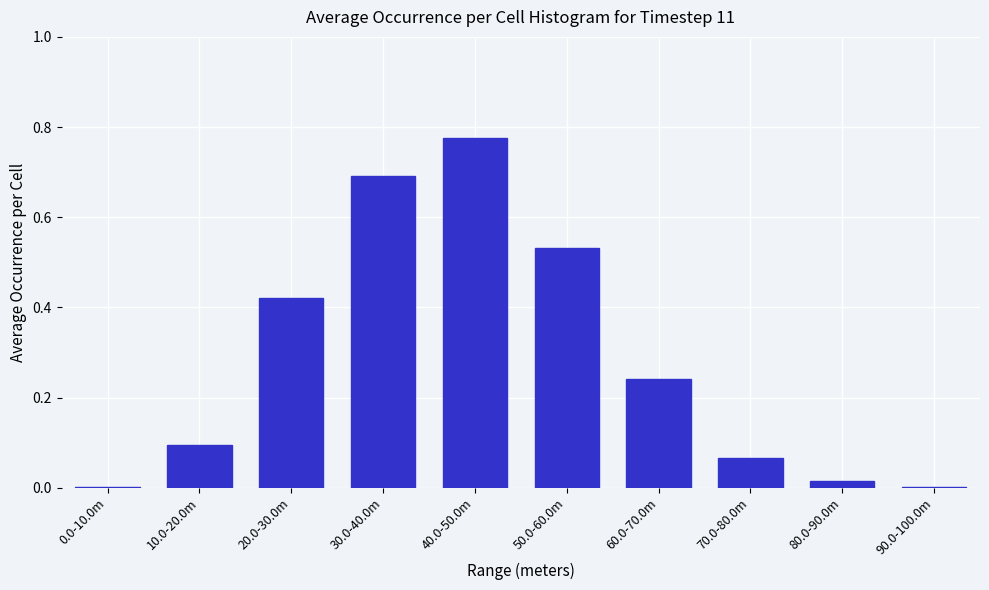

Which has a higher value, 20.0-30.0m or 70.0-80.0m?

20.0-30.0m